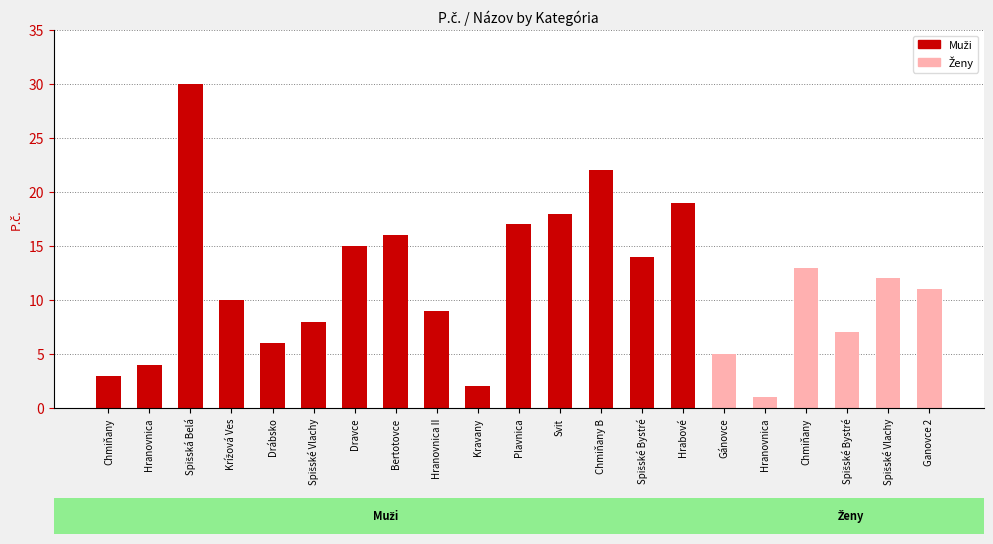

What is the minimum value shown in the chart?

1